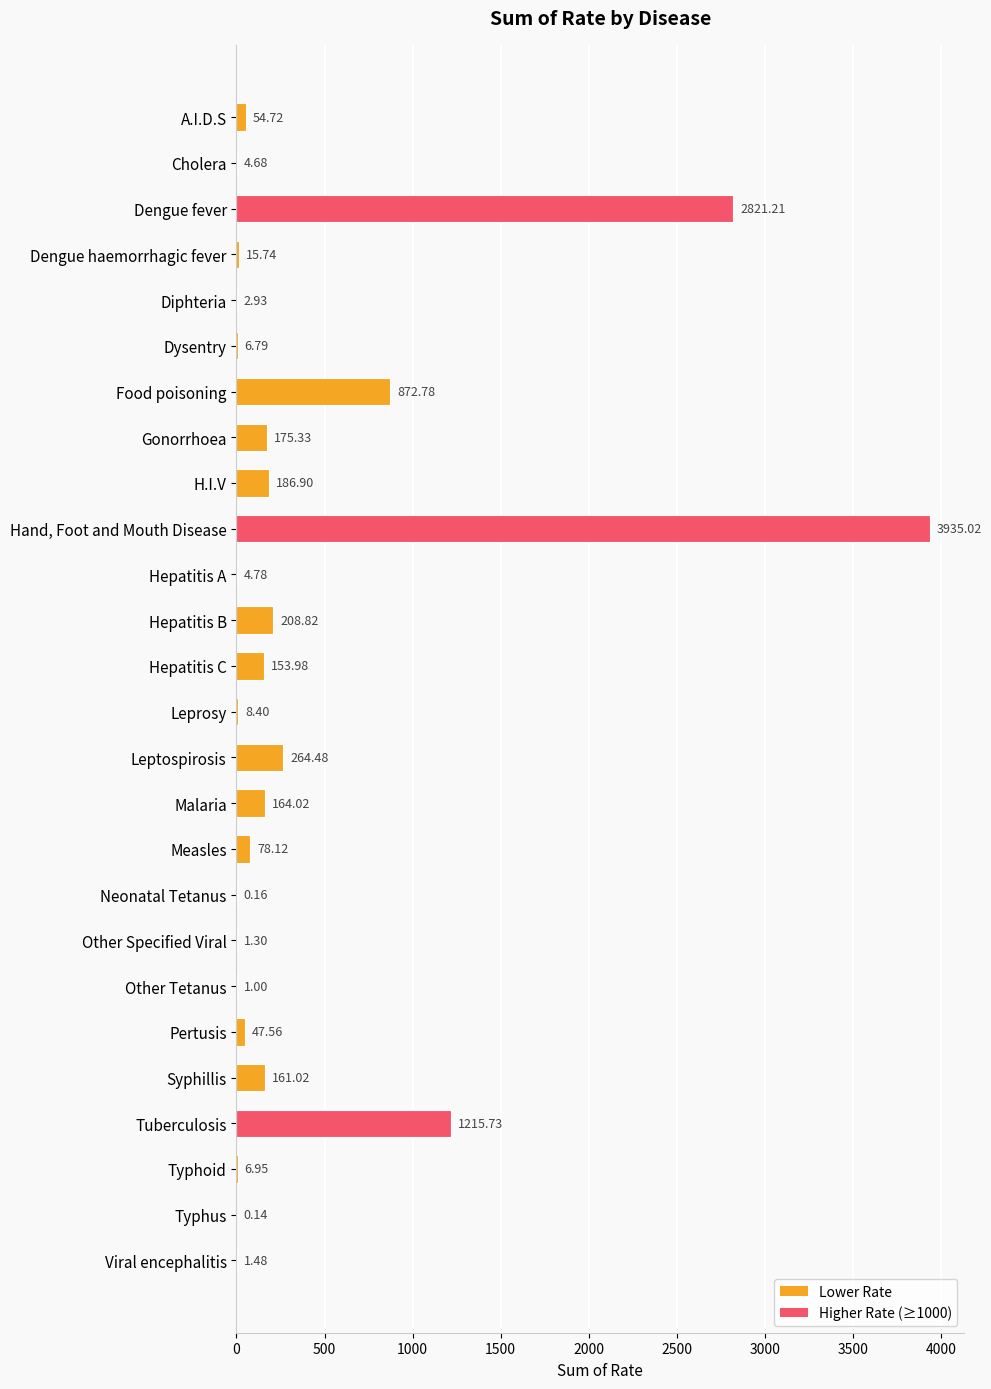

Approximately how many times larger is the value at Malaria compared to Cholera?

35.0